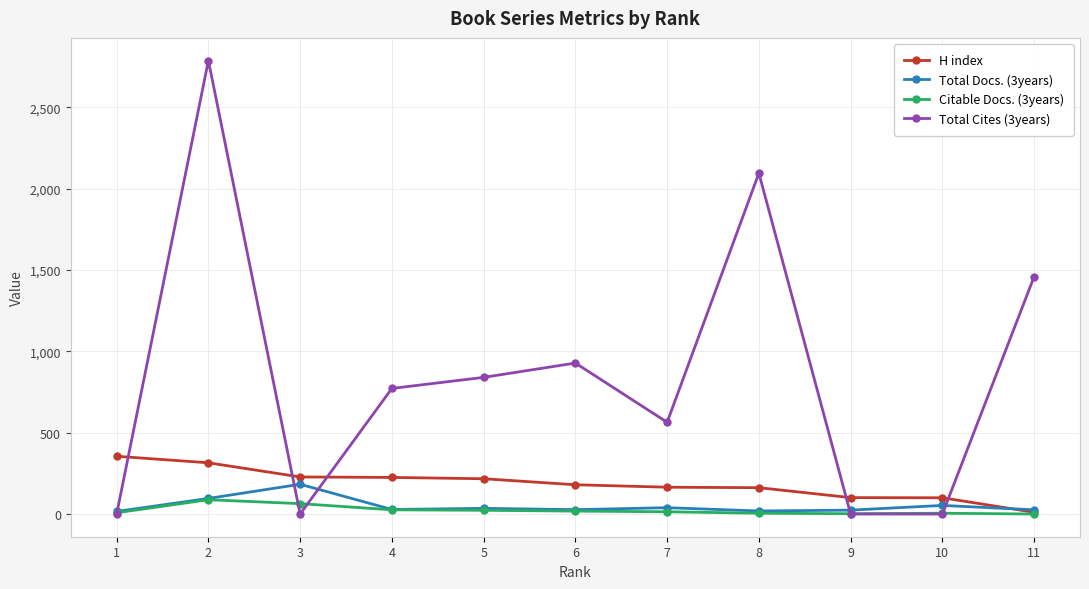

Which series has the widest spread of values?

Total Cites (3years)